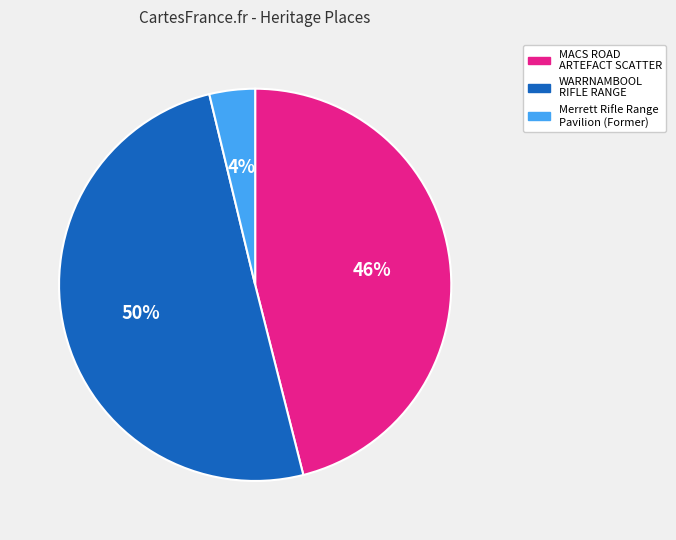

Is the sum of WARRNAMBOOL RIFLE RANGE and Merrett Rifle Range Pavilion (Former) greater than half?

Yes